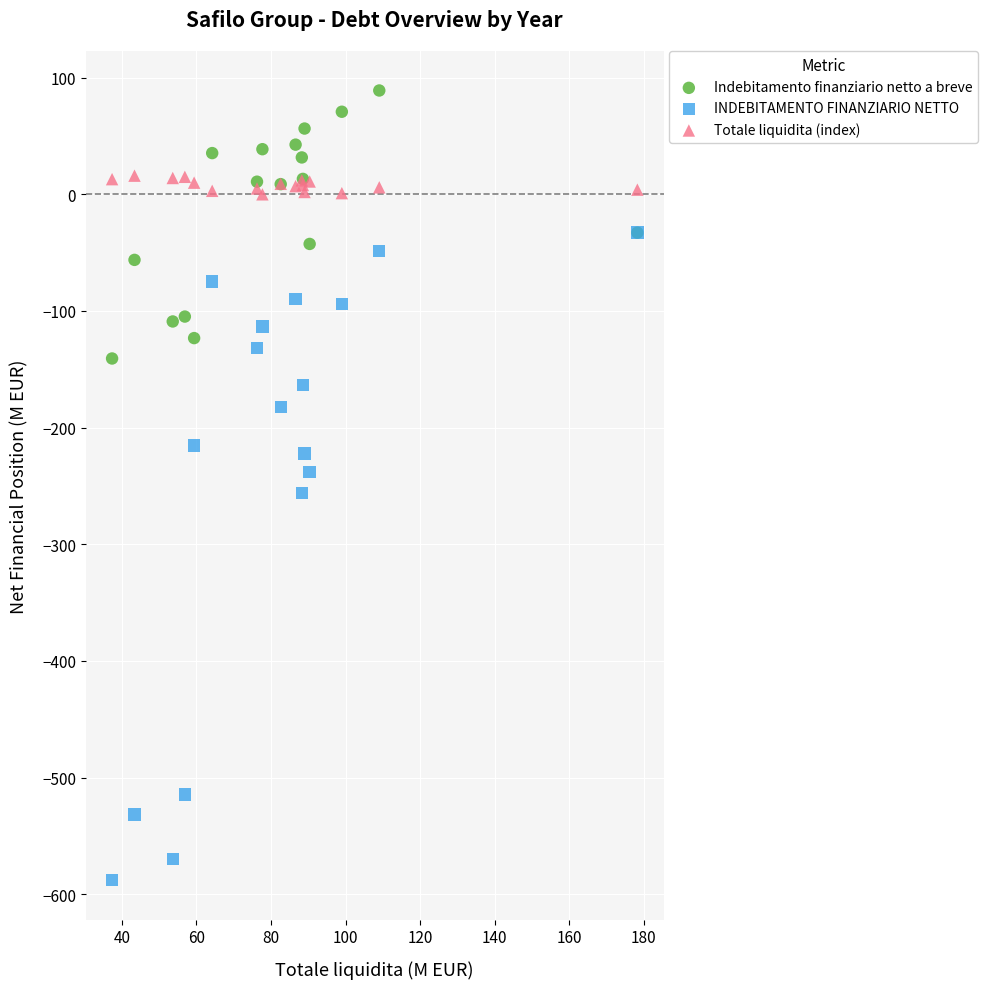

In the INDEBITAMENTO FINANZIARIO NETTO series, what Y value is closest to -310?

-256.2